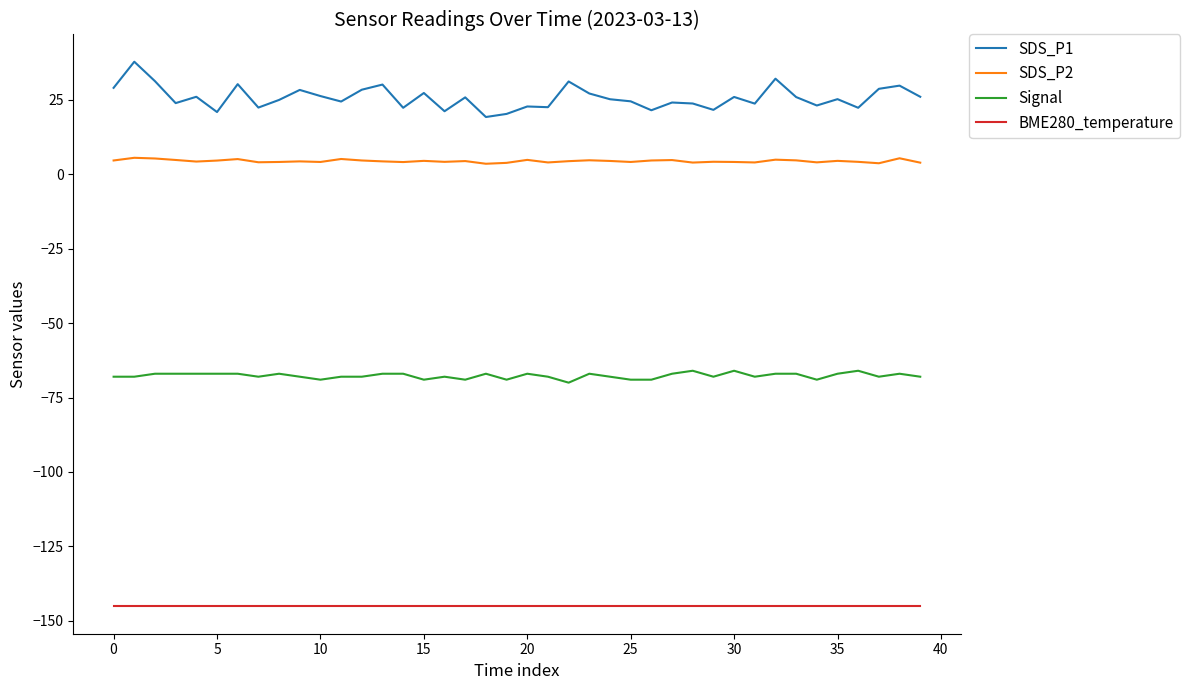

True or false: Signal and BME280_temperature intersect in this chart.

False